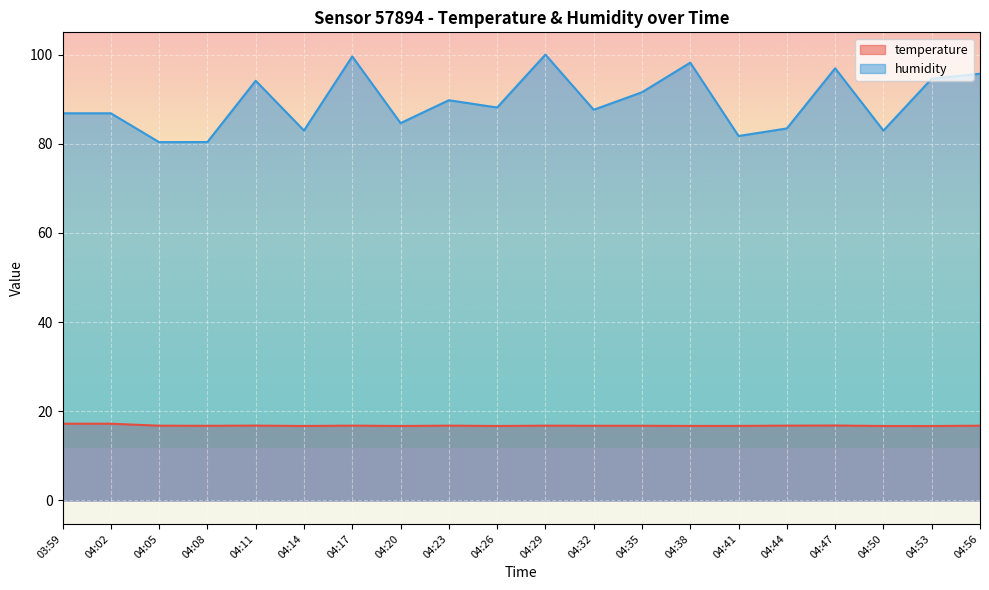

True or false: humidity has more than 0 interior local peaks.

True